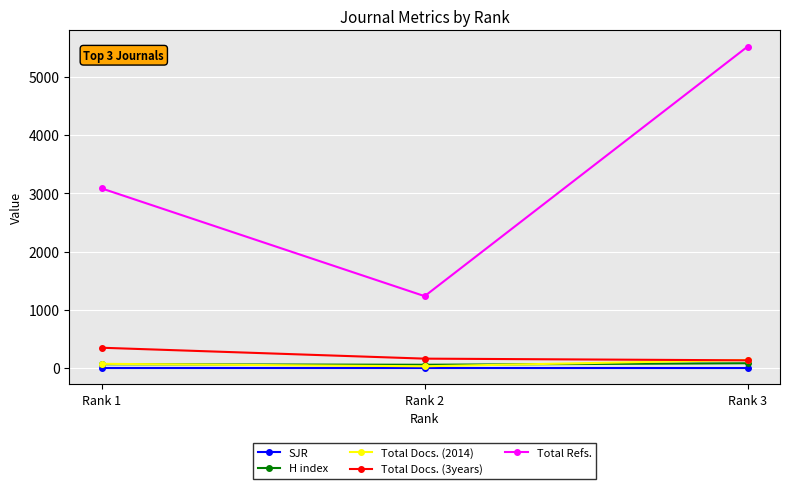

What is the maximum value shown in the chart?

5517.0